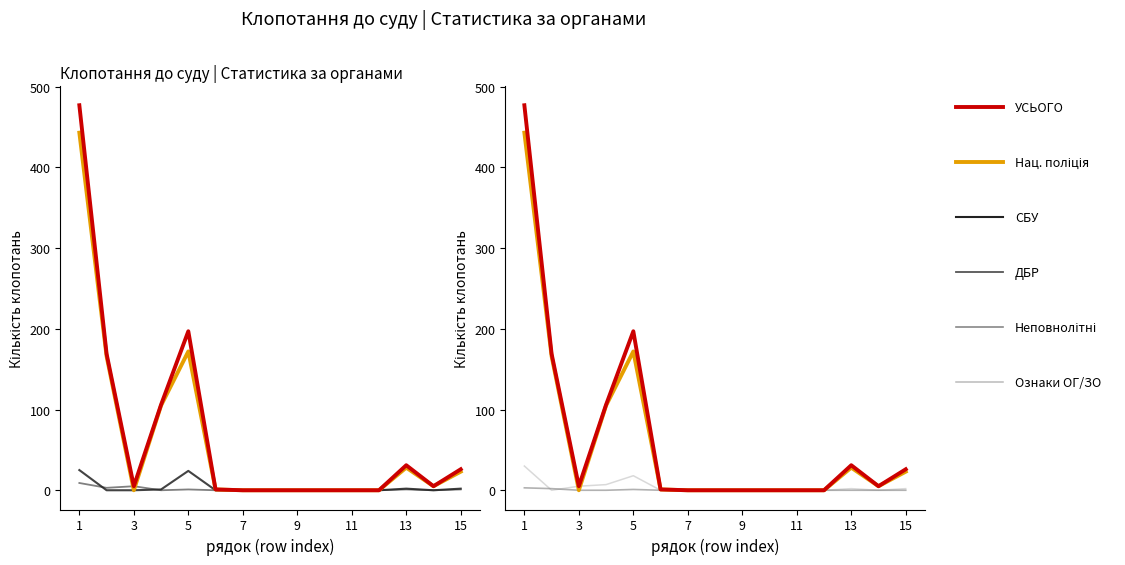

True or false: органів СБУ (col_7) and УСЬОГО (col_5) cross at least once.

False